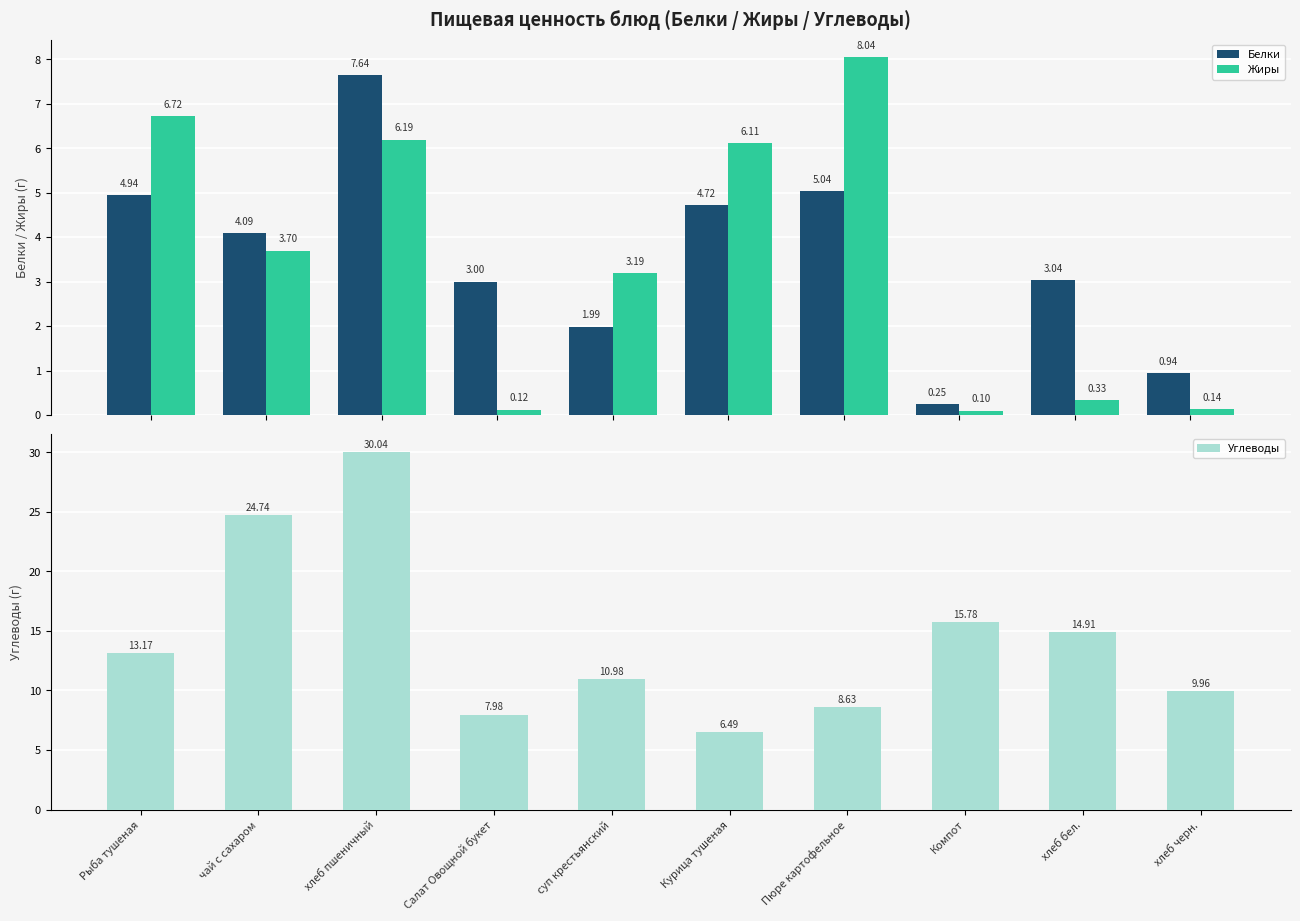

What is the highest value of the Углеводы series?

30.0